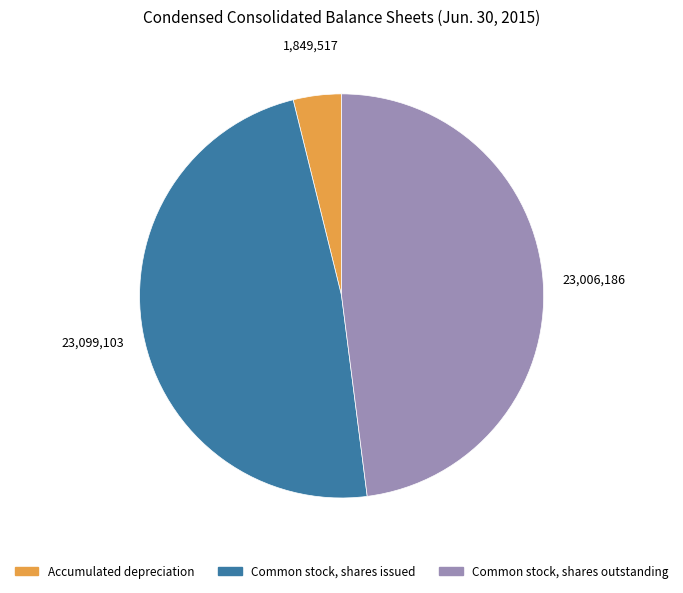

How many segments does this pie chart have?

3